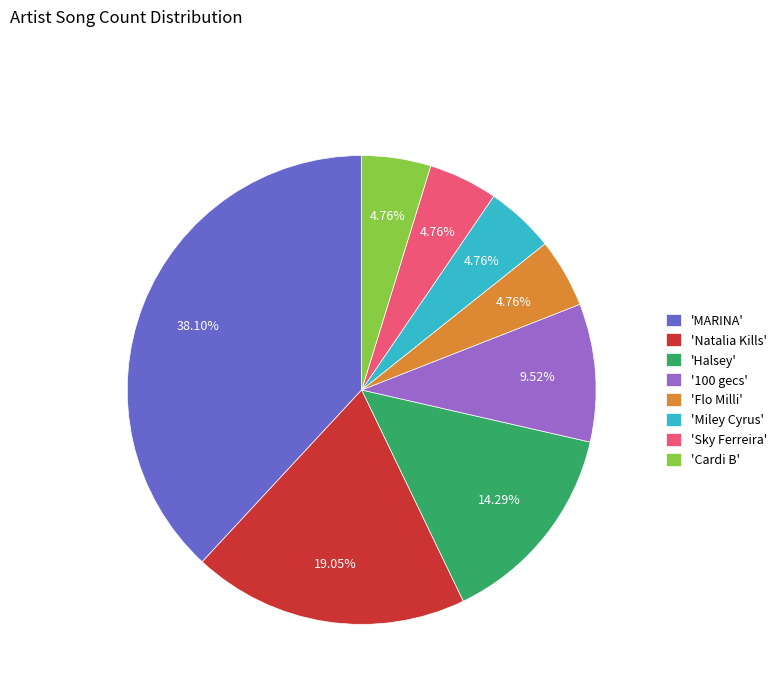

How many segments does this pie chart have?

8